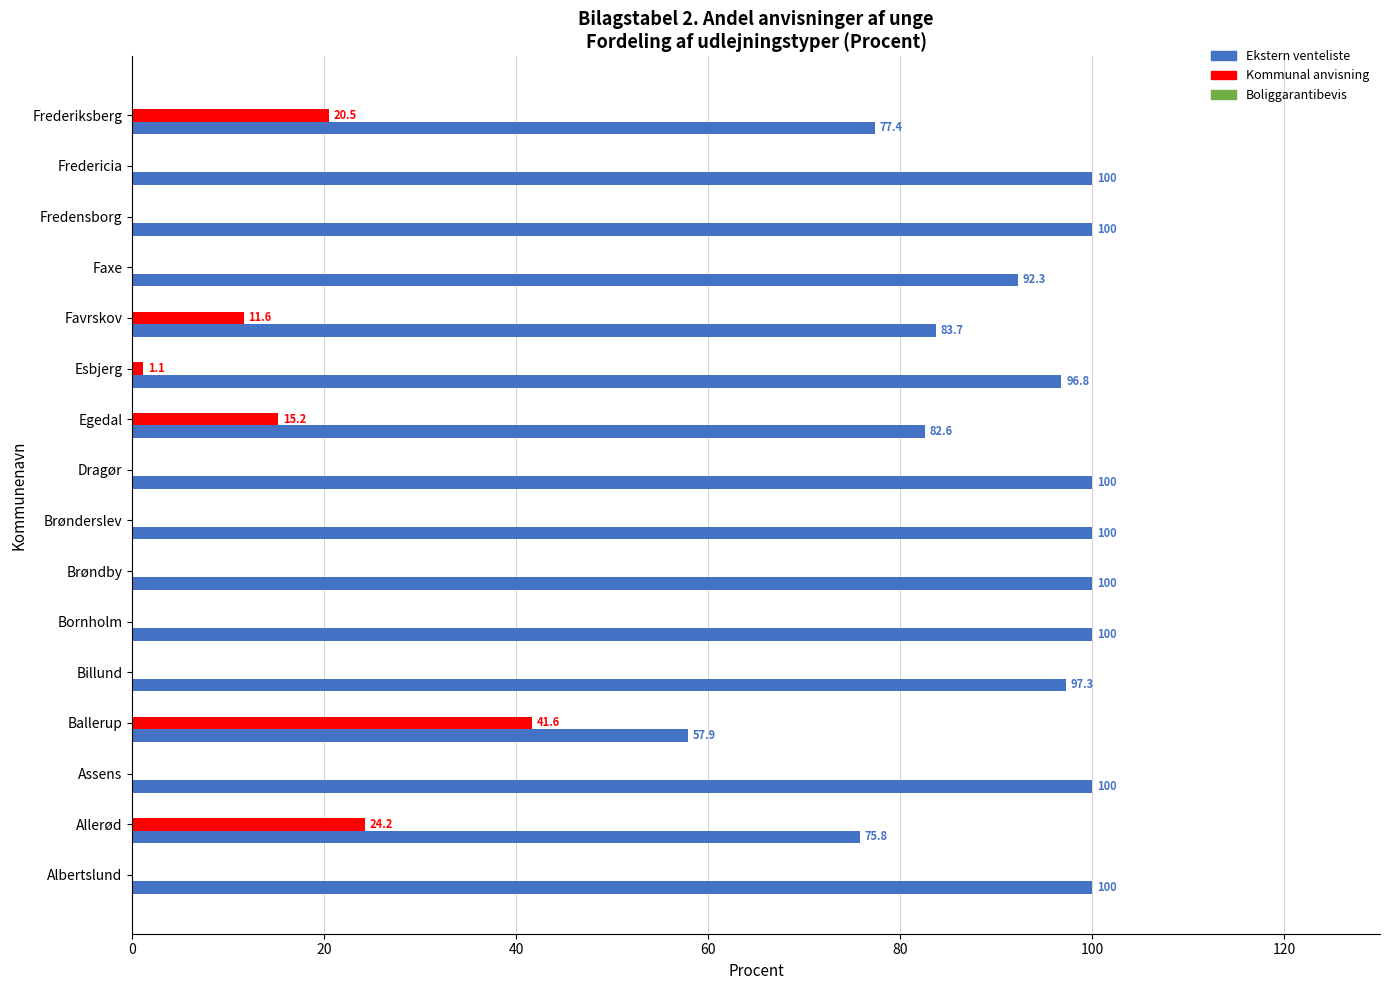

At which label is Ekstern venteliste closest to 78?

Frederiksberg